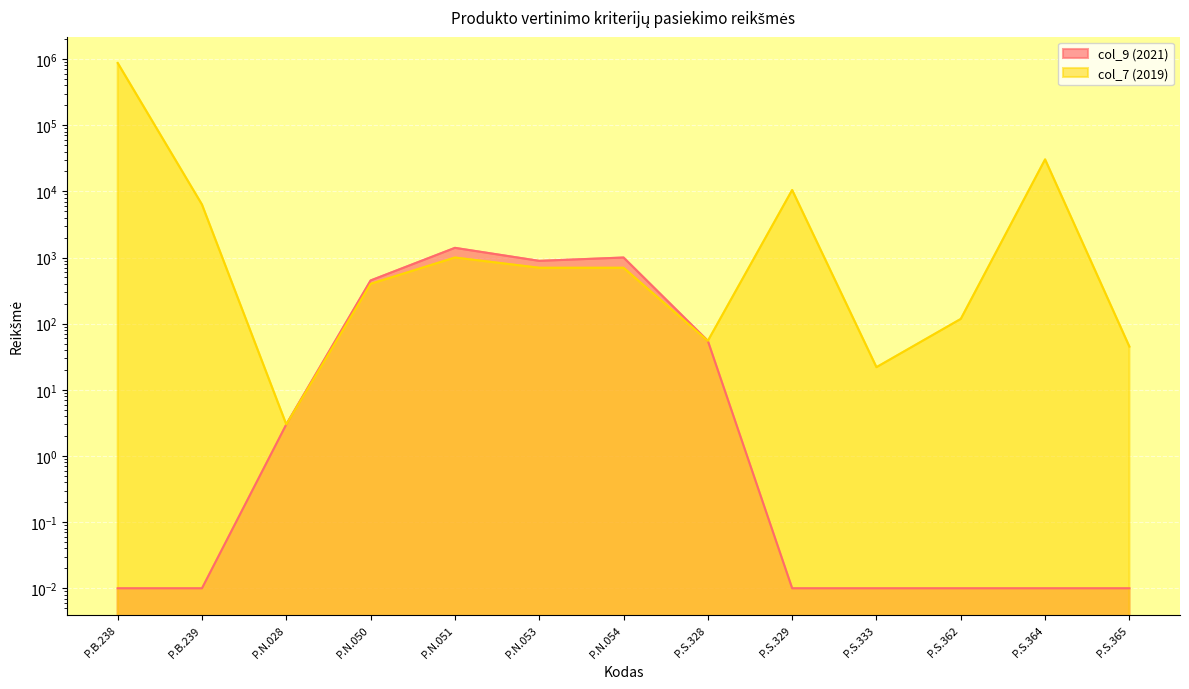

True or false: col_7 (2019) and col_9 (2021) cross at least once.

False